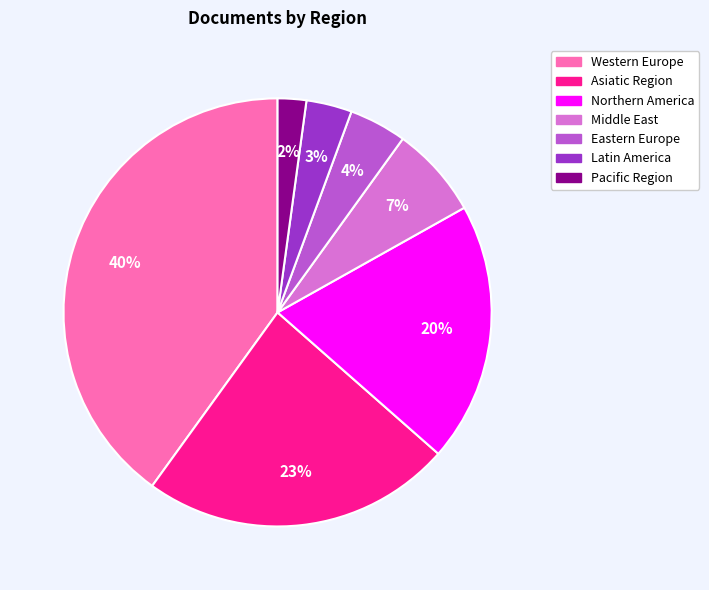

Do Latin America and Asiatic Region together represent more than half of the pie?

No